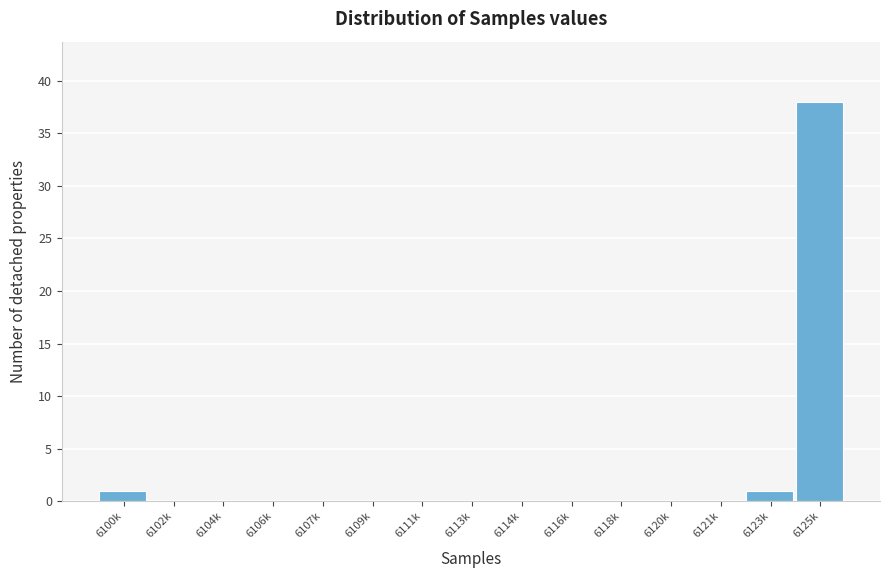

Reading right to left, extract all data points from this chart.

6125k=38	6123k=1	6121k=0	6120k=0	6118k=0	6116k=0	6114k=0	6113k=0	6111k=0	6109k=0	6107k=0	6106k=0	6104k=0	6102k=0	6100k=1